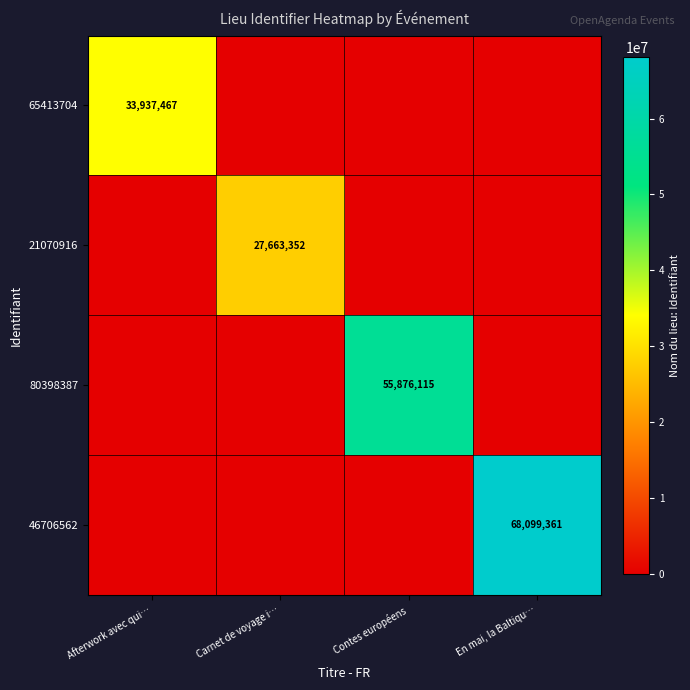

True or false: 65413704 has a value of 33937467 at Afterwork avec qui….

True